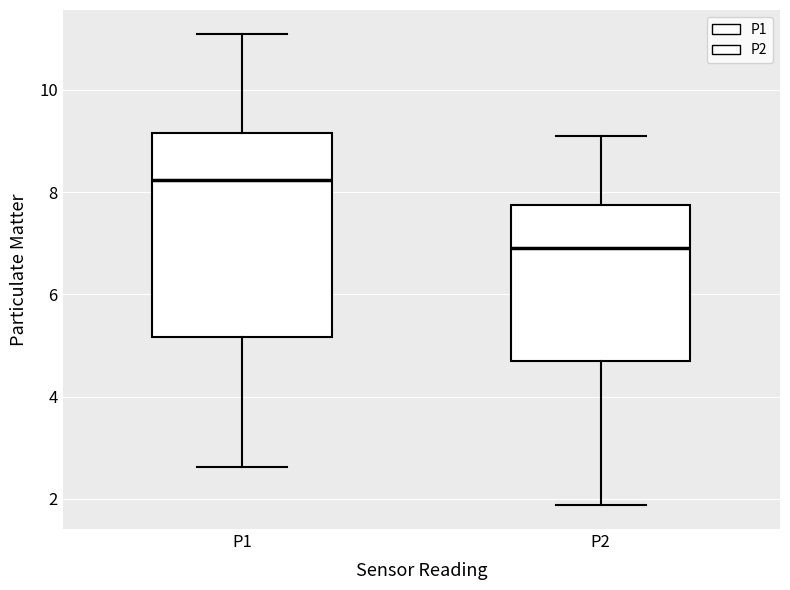

Where does the median line of the box for P2 sit on the y-axis? The values are not printed on the chart, so give them approximately, as read against the axis.

7.0